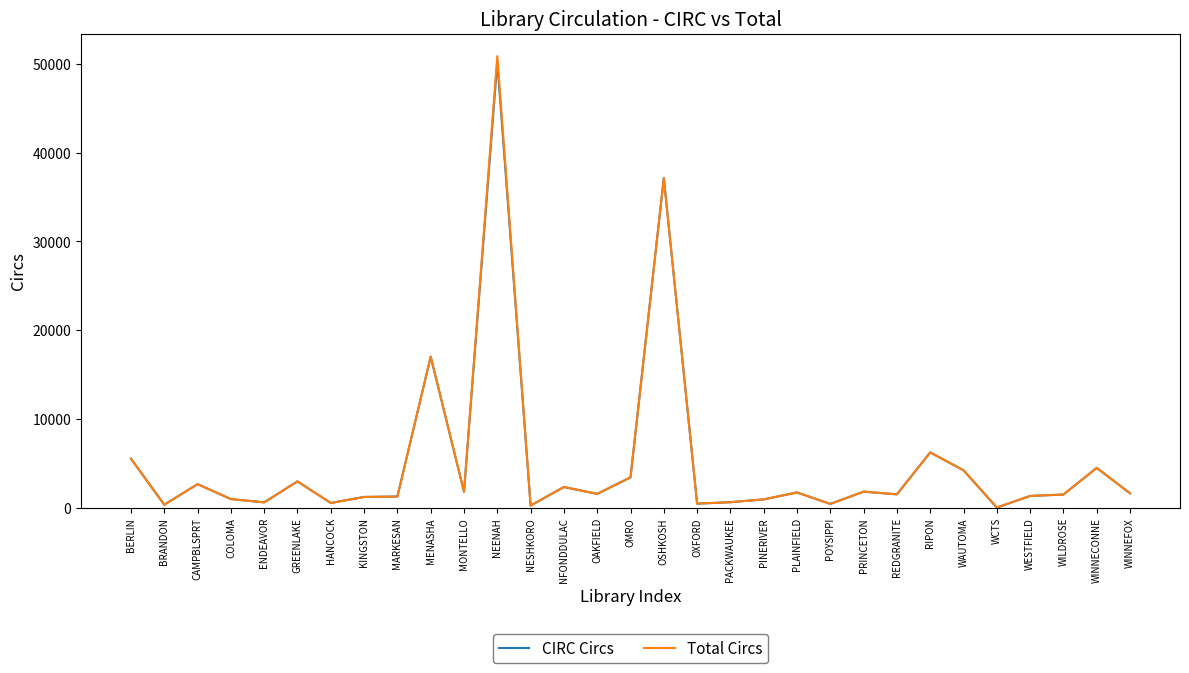

Which series has the largest range (max minus min)?

Total Circs